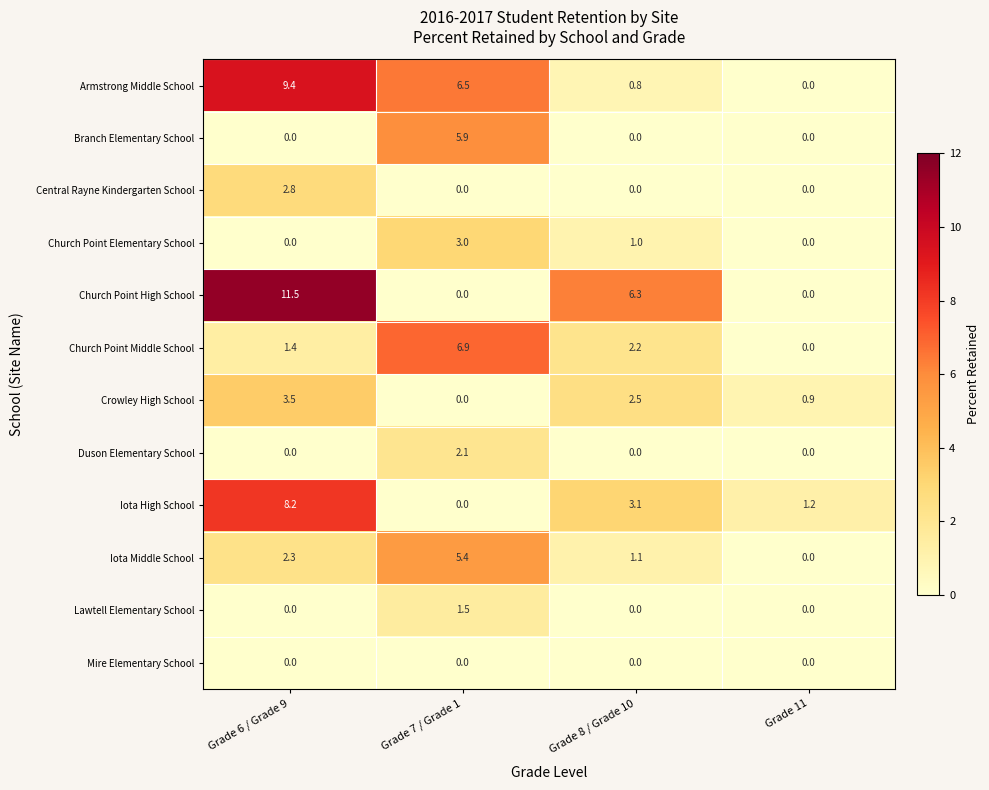

The Branch Elementary School series shows 9.4 at Grade 7 / Grade 1. True or false?

False